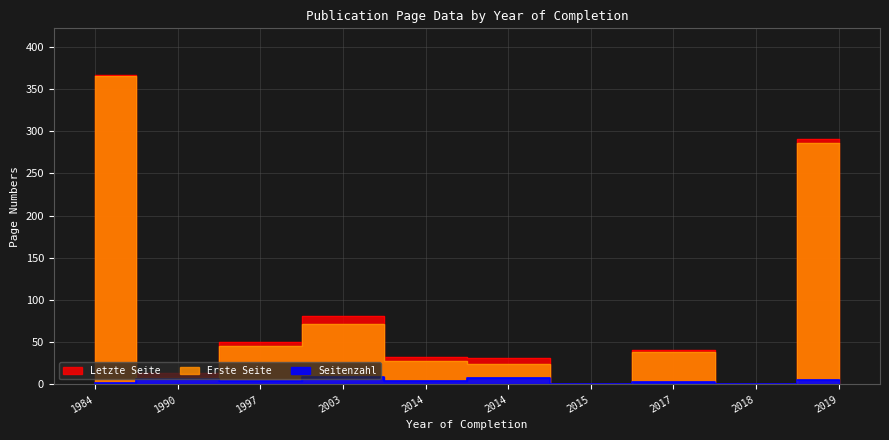

True or false: Seitenzahl and Erste Seite cross at least once.

False